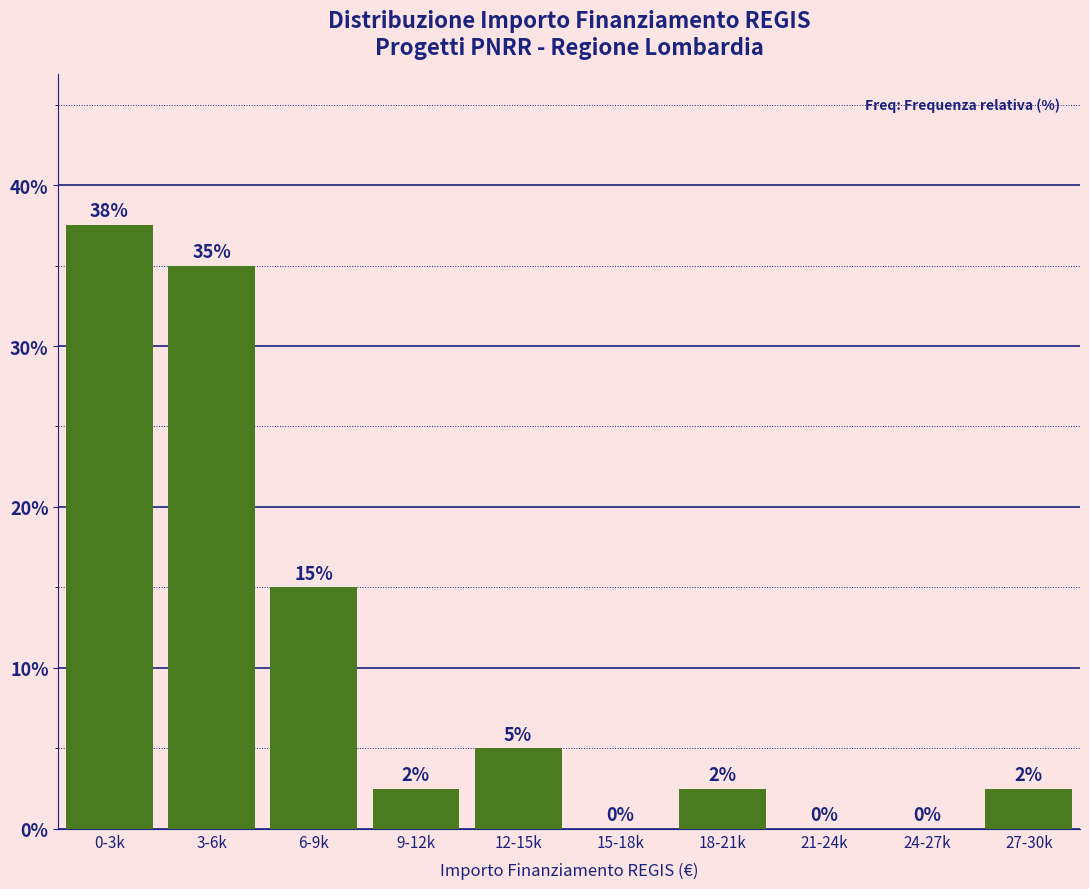

Approximately how many times larger is the value at 18-21k compared to 27-30k?

1.0